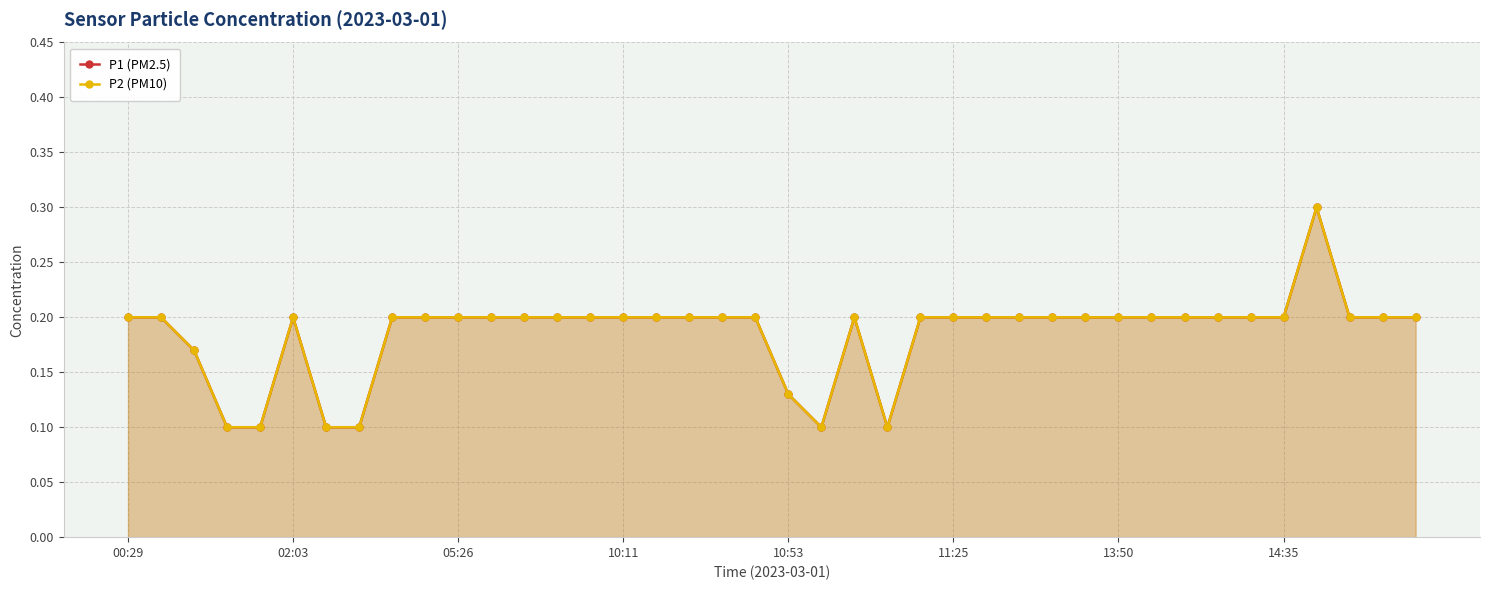

What position from the left is 11:25?

26